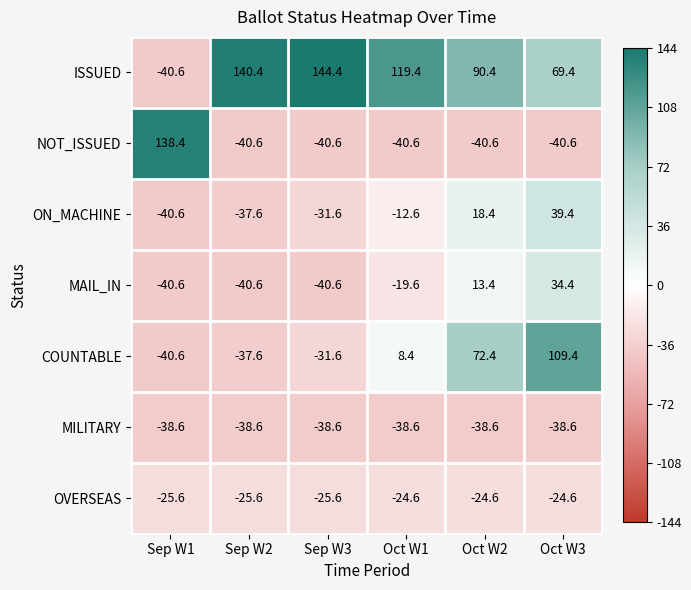

How many series are shown in this chart?

7